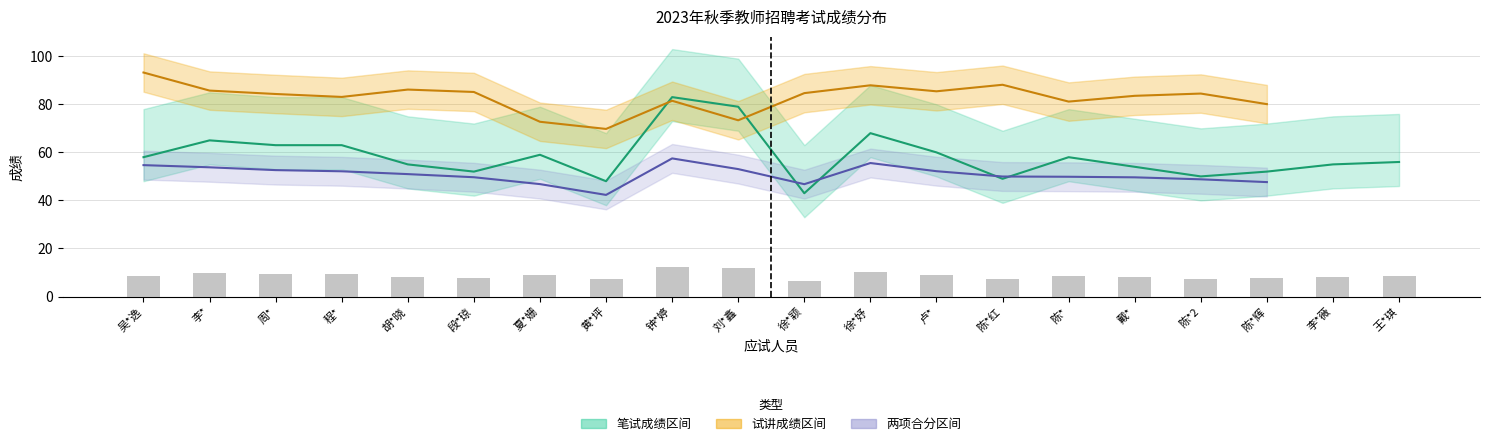

Which label corresponds to the largest value in the chart?

吴*逸